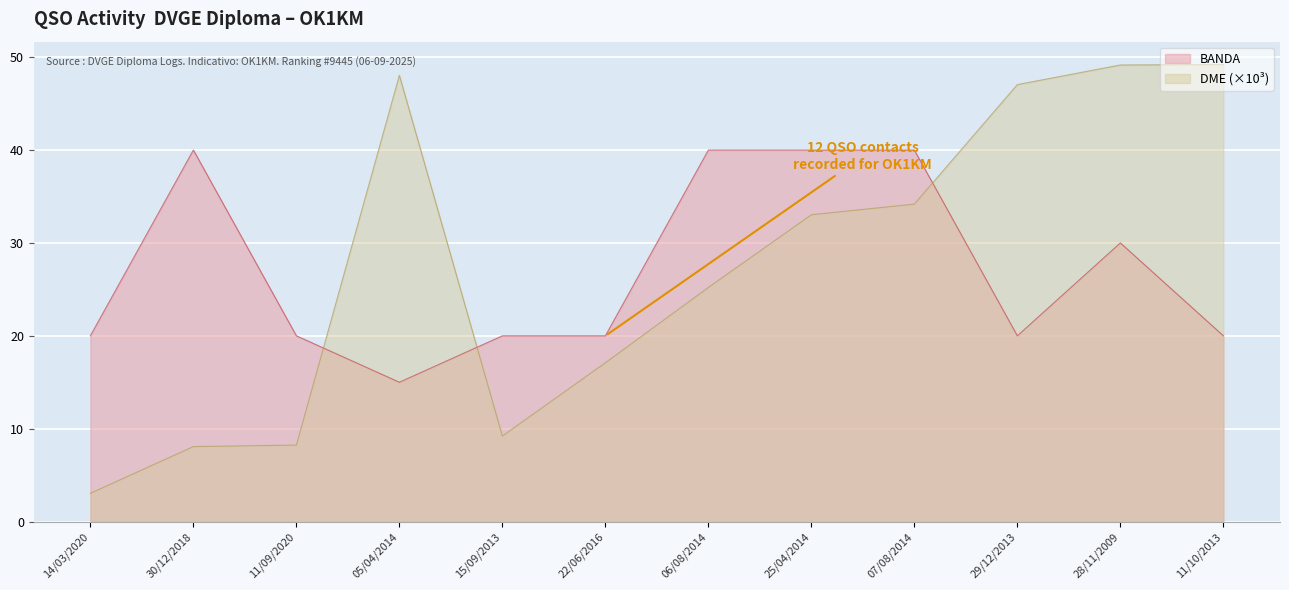

In DME_numeric, how many points are higher than both neighbors (excluding endpoints)?

1